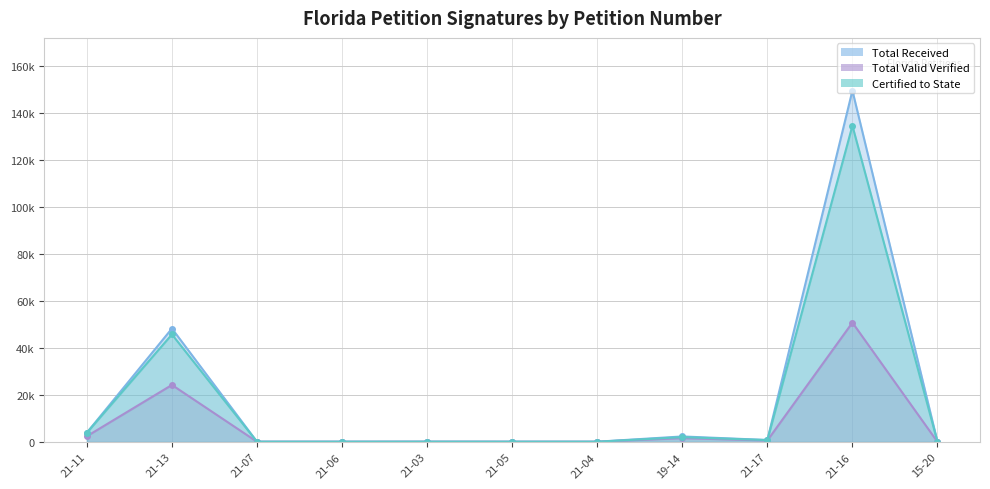

Which series has the largest total across all categories?

Total Received